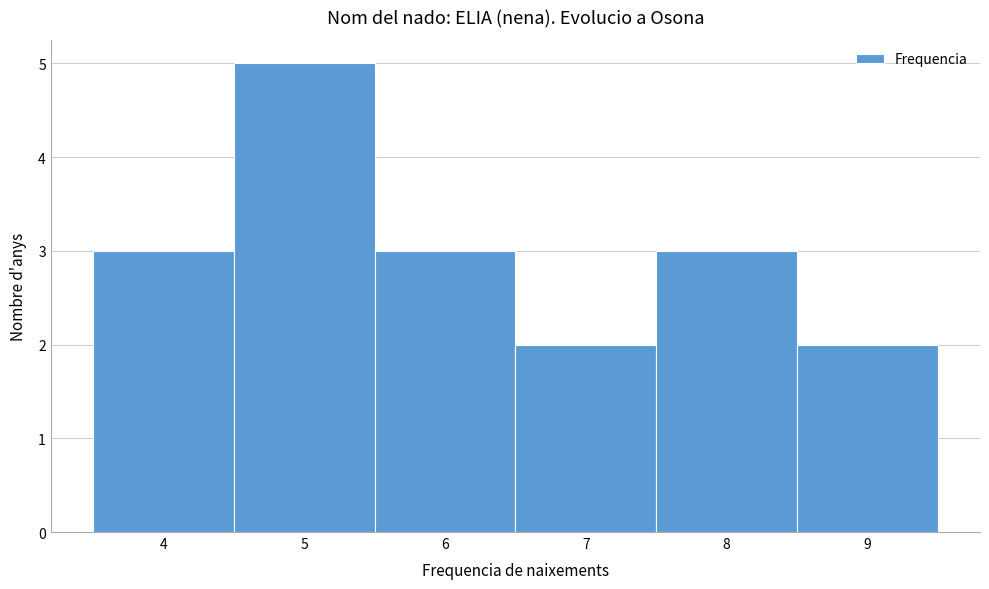

Reading right to left, what are all the values shown in this chart?

9=2	8=3	7=2	6=3	5=5	4=3